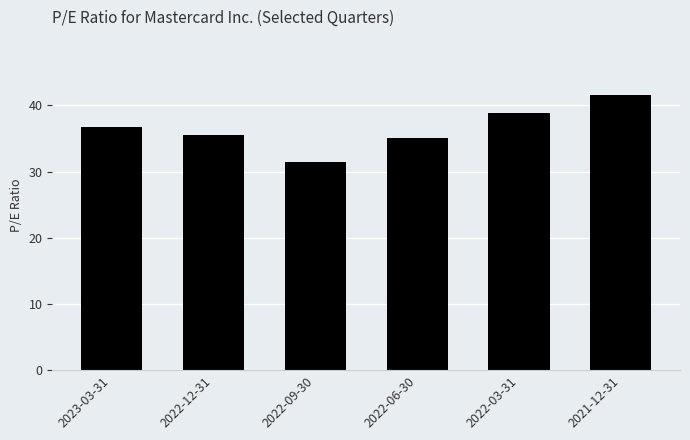

Reading left to right, what are all the values shown in this chart?

36.7	35.5	31.4	35.1	38.8	41.6